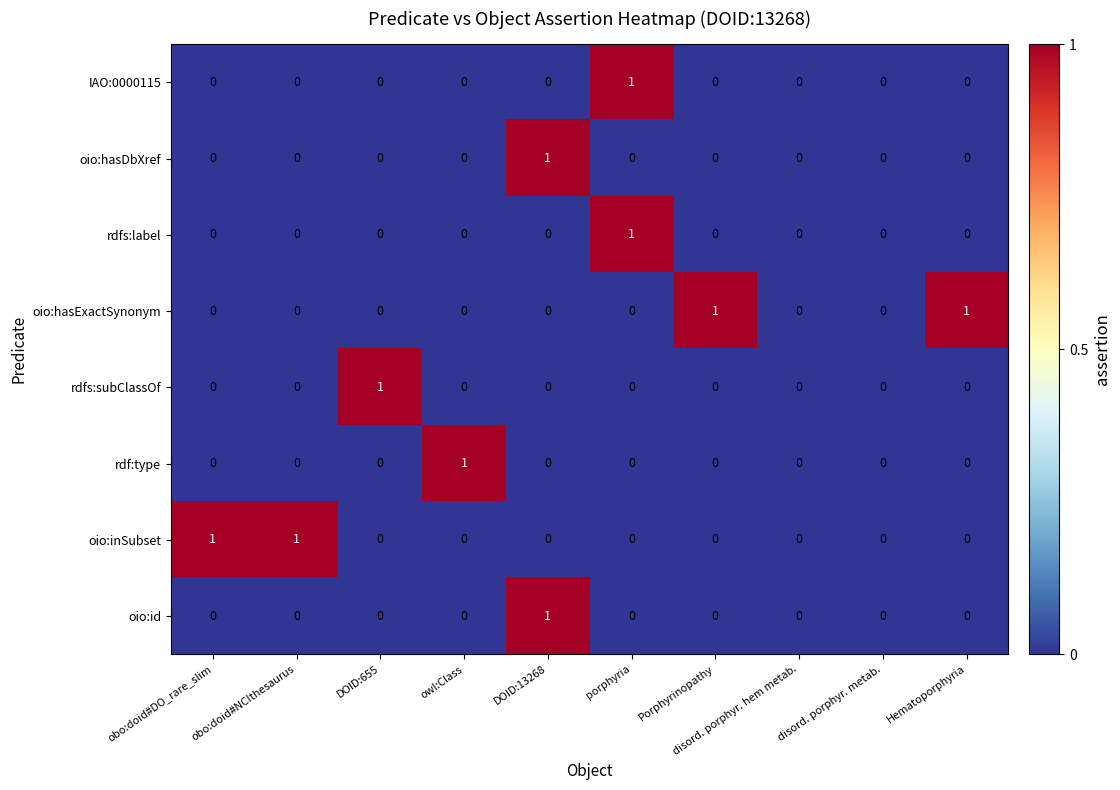

Count the rdfs:subClassOf values in the range 0 to 1.

10